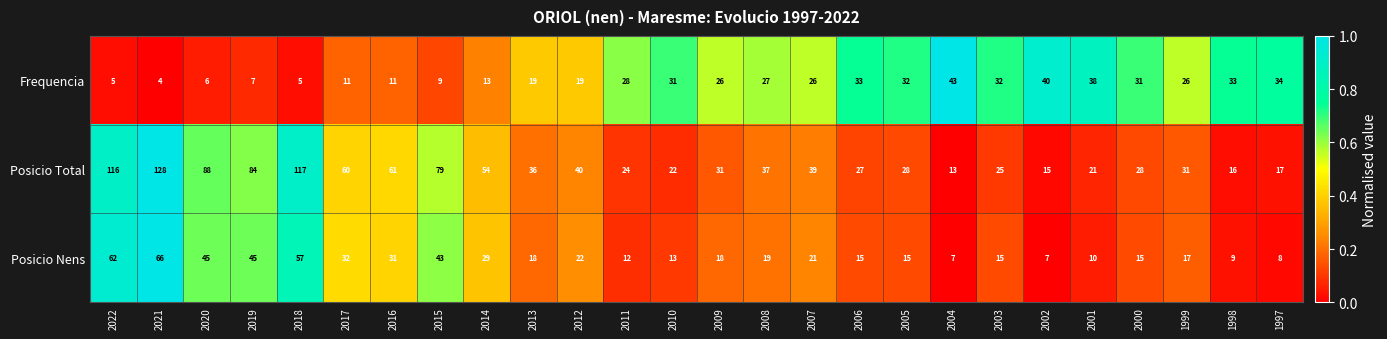

The value of Posicio Total at 2000 is 44. True or false?

False